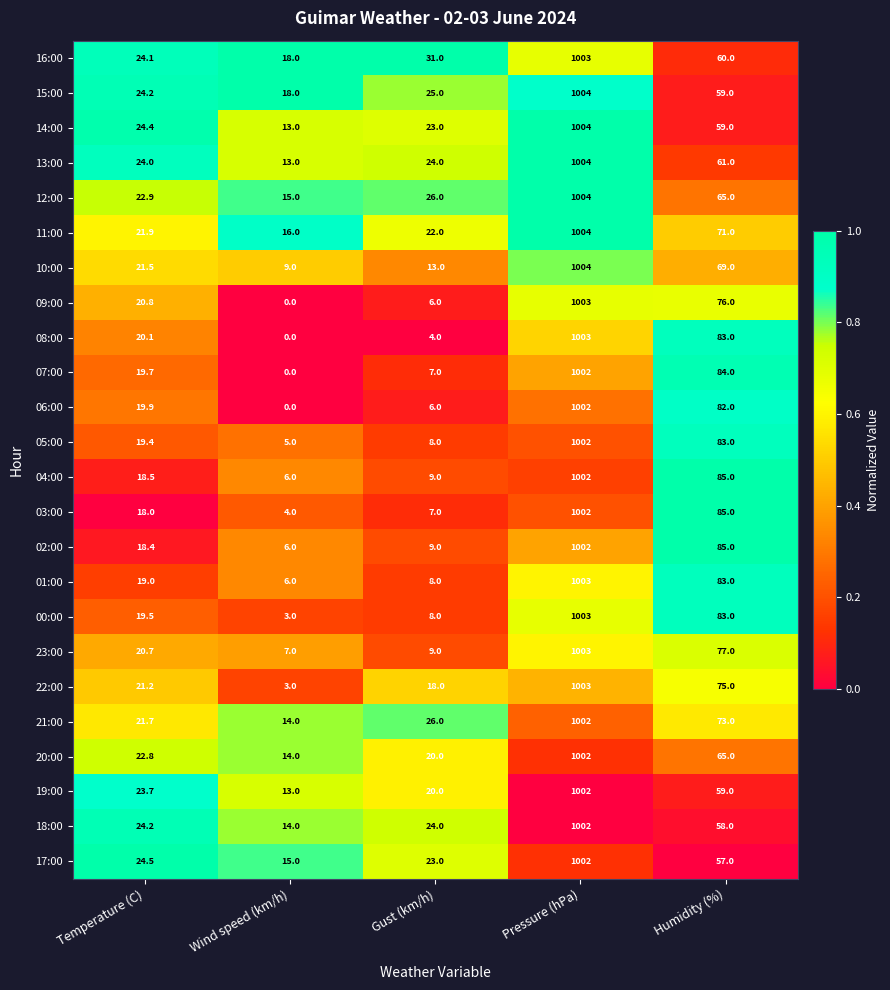

What is the total value across all series at Temperature (C)?

515.1